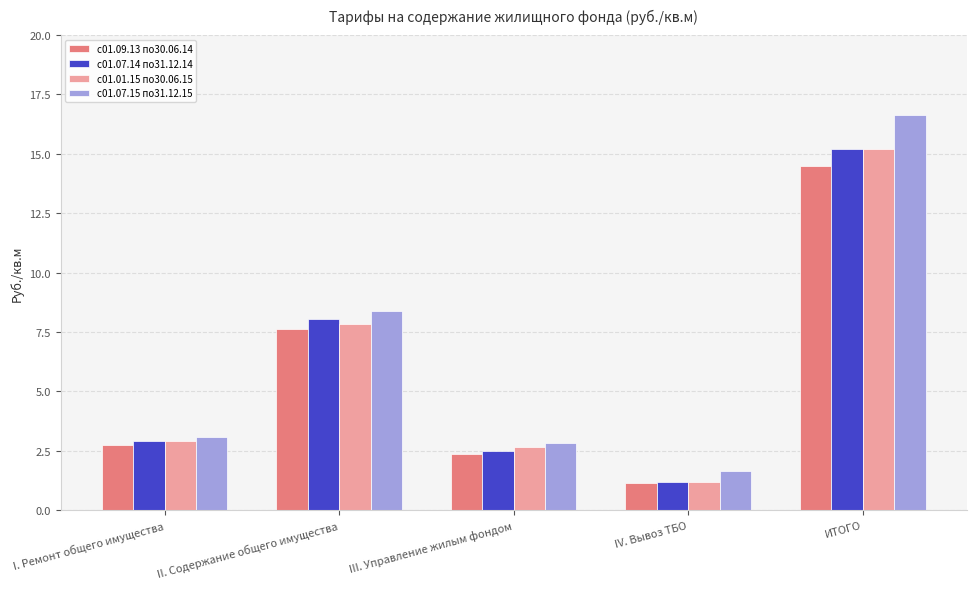

Where is с01.01.15 по30.06.15 nearest to the value 8?

II. Содержание общего имущества